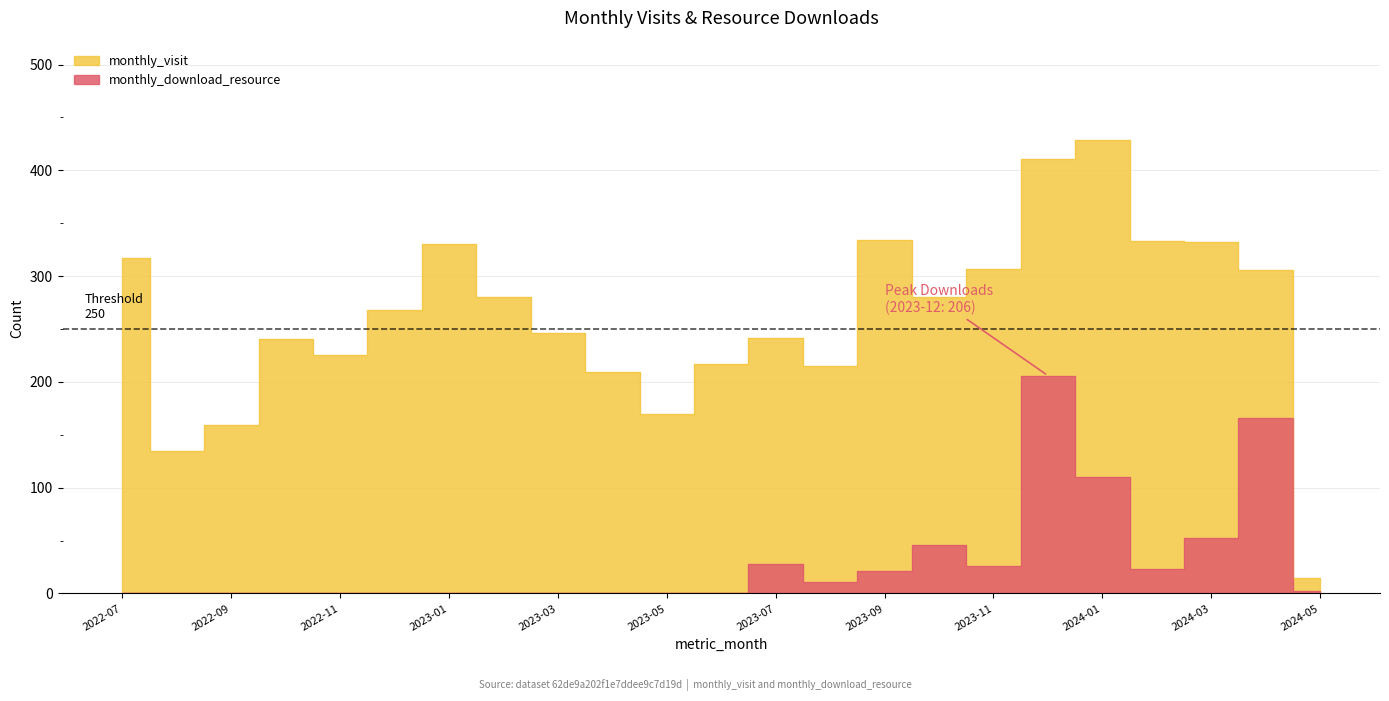

Is the value of monthly_download_resource at 2022-10 greater than the value of monthly_visit at 2024-01?

No